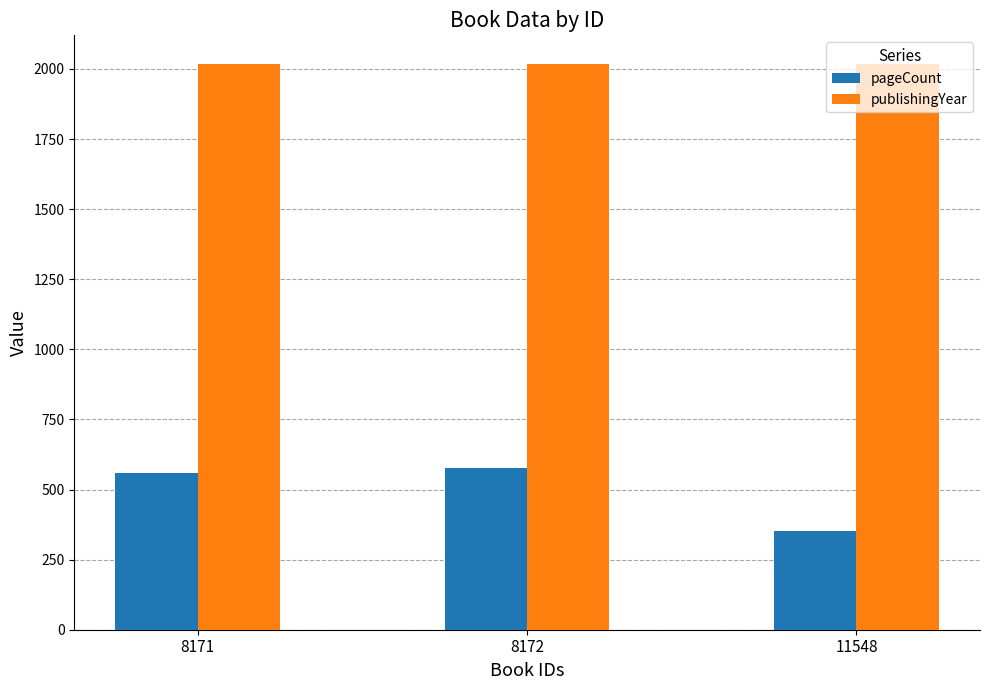

What is the spread (max minus min) of values at 11548?

1667